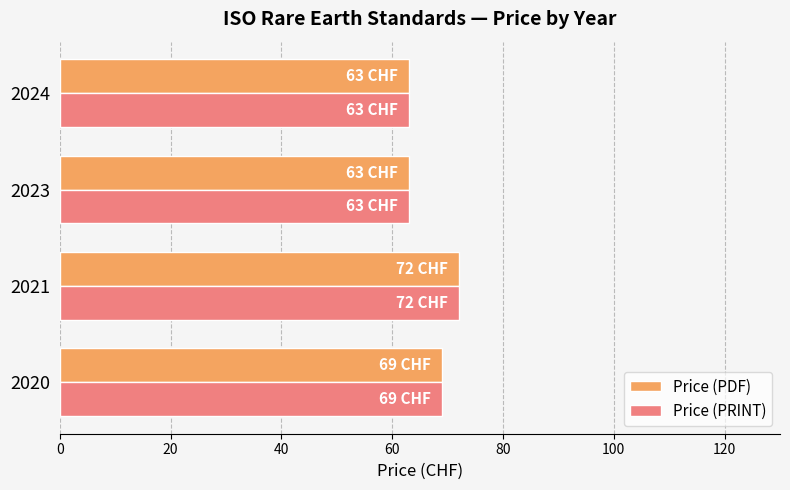

Which category has the highest value in the Price (PDF) series?

2021